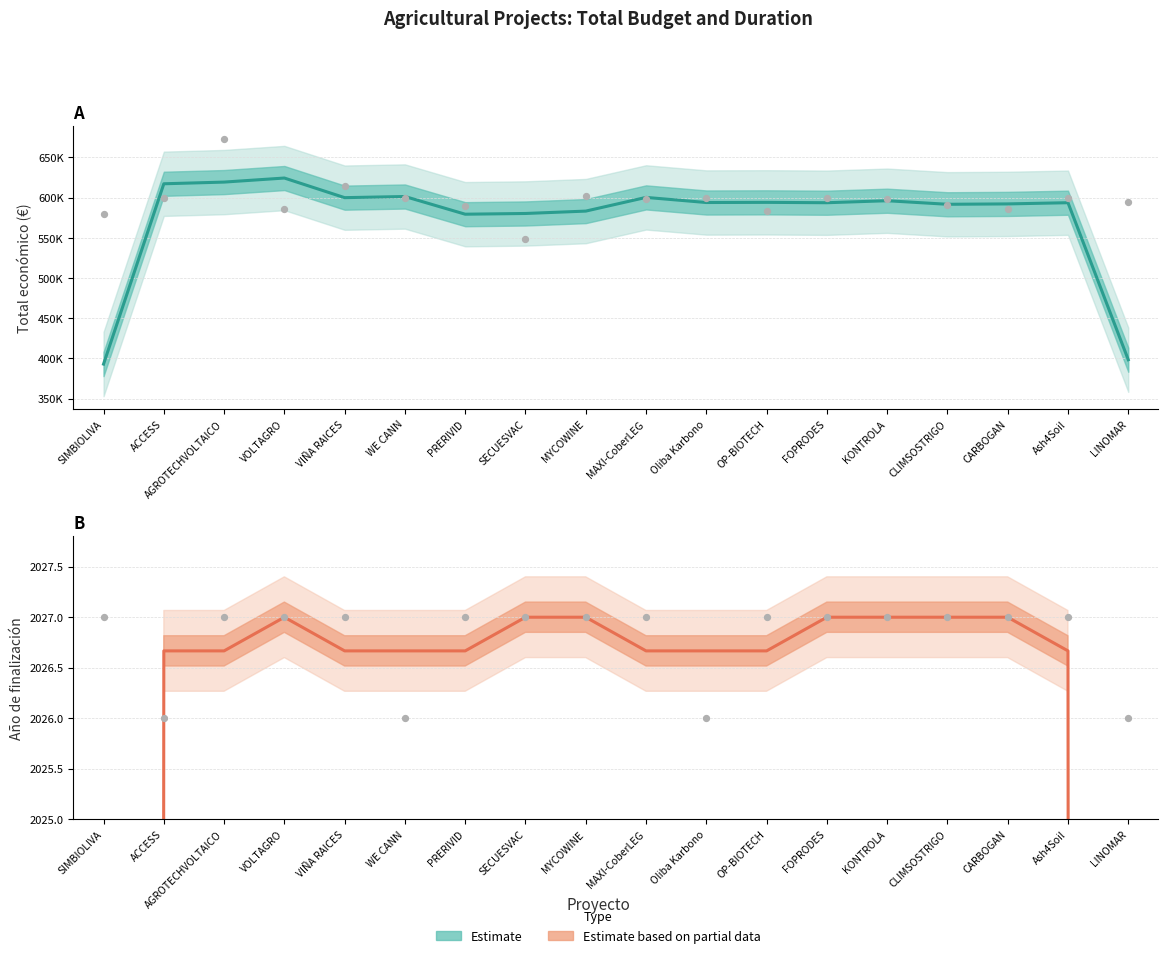

Is the value of Estimate at MYCOWINE greater than the value of Estimate based on partial data at ACCESS?

Yes